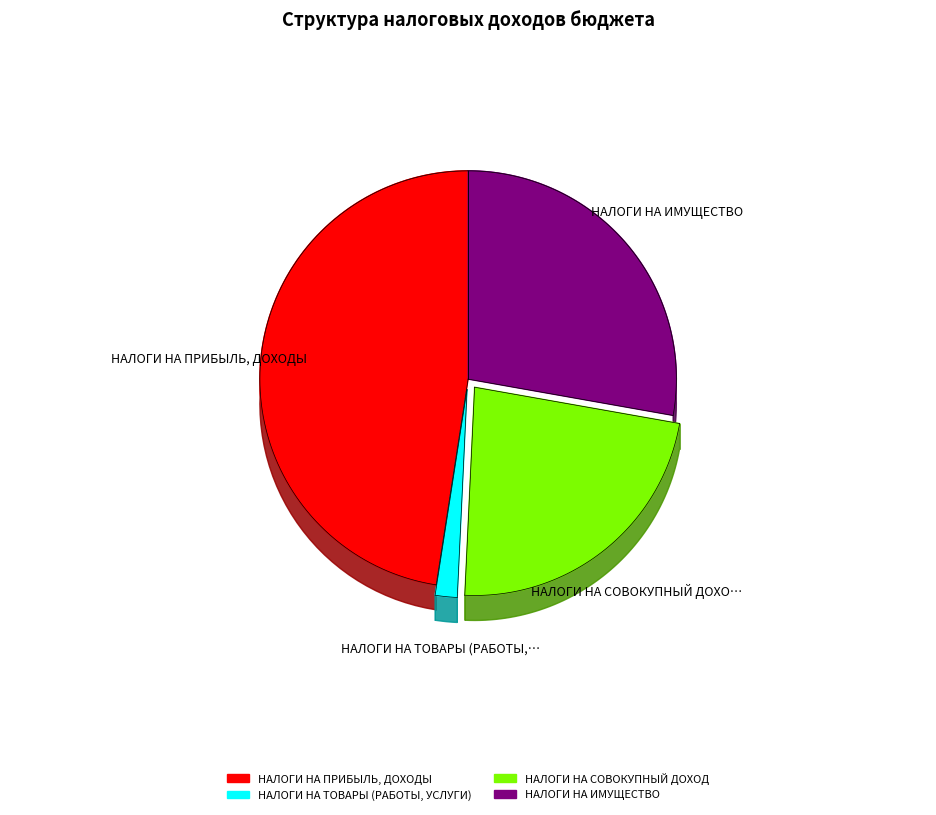

What is the largest slice in the pie chart?

НАЛОГИ НА ПРИБЫЛЬ, ДОХОДЫ